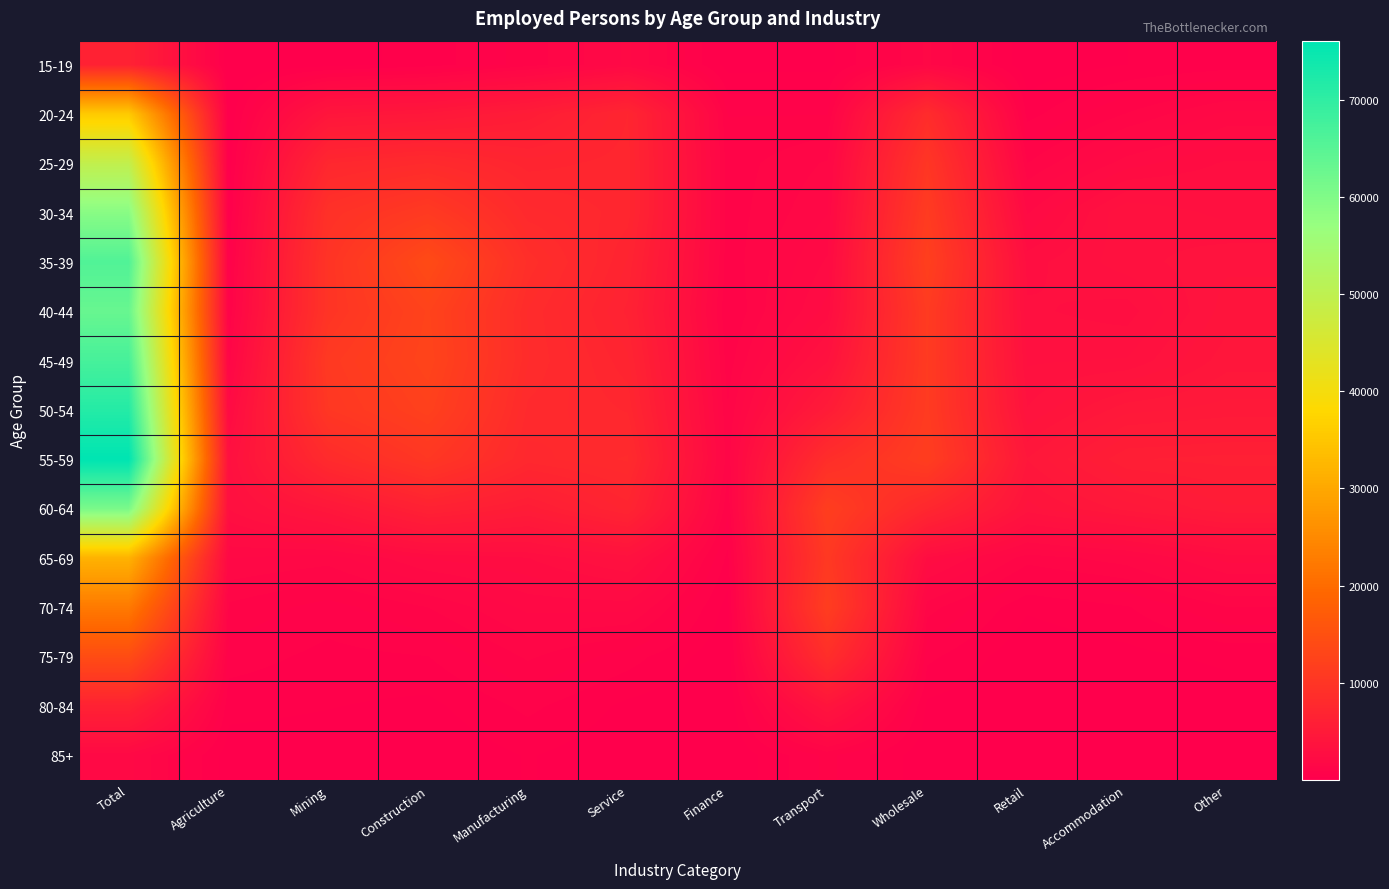

What is the difference between the highest and lowest values at Mining?

10655